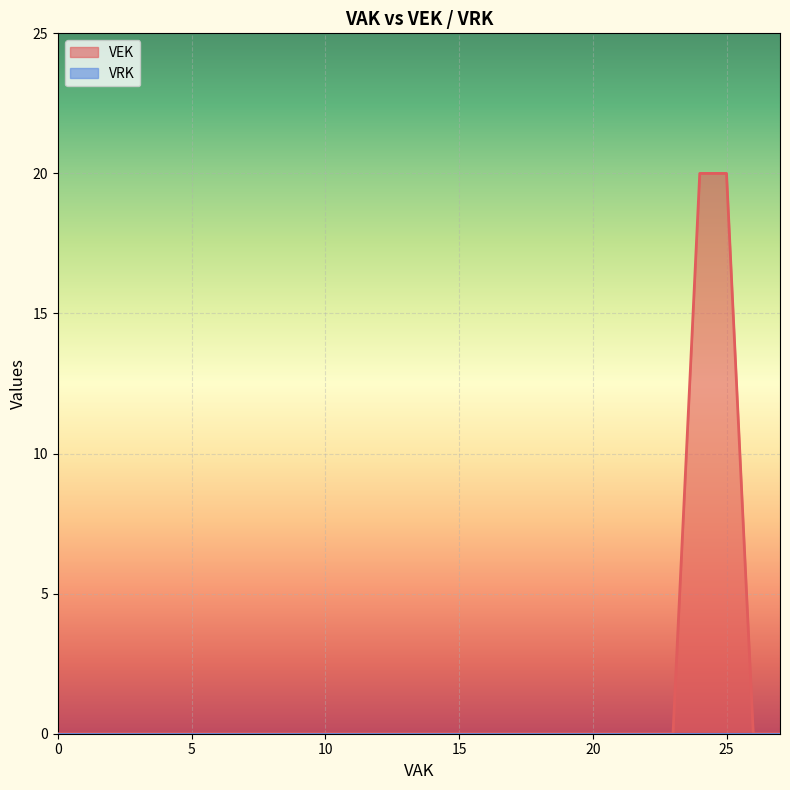

How many distinct data groups are displayed?

2